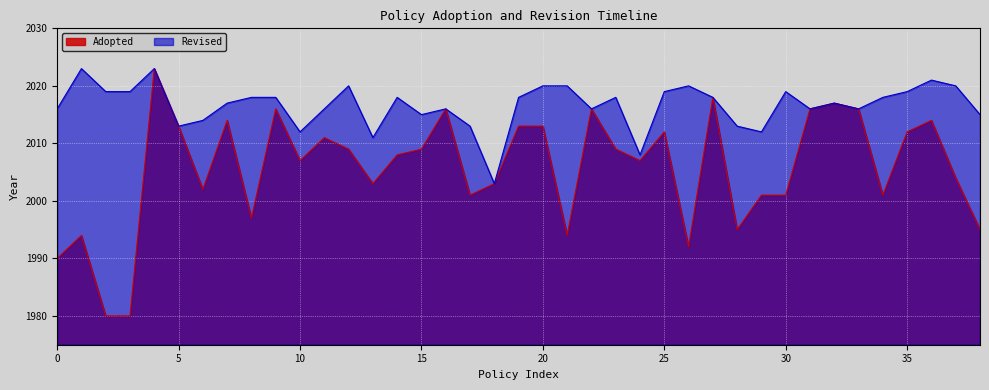

How many interior local valleys (lower than both neighbors) does the data have?

10